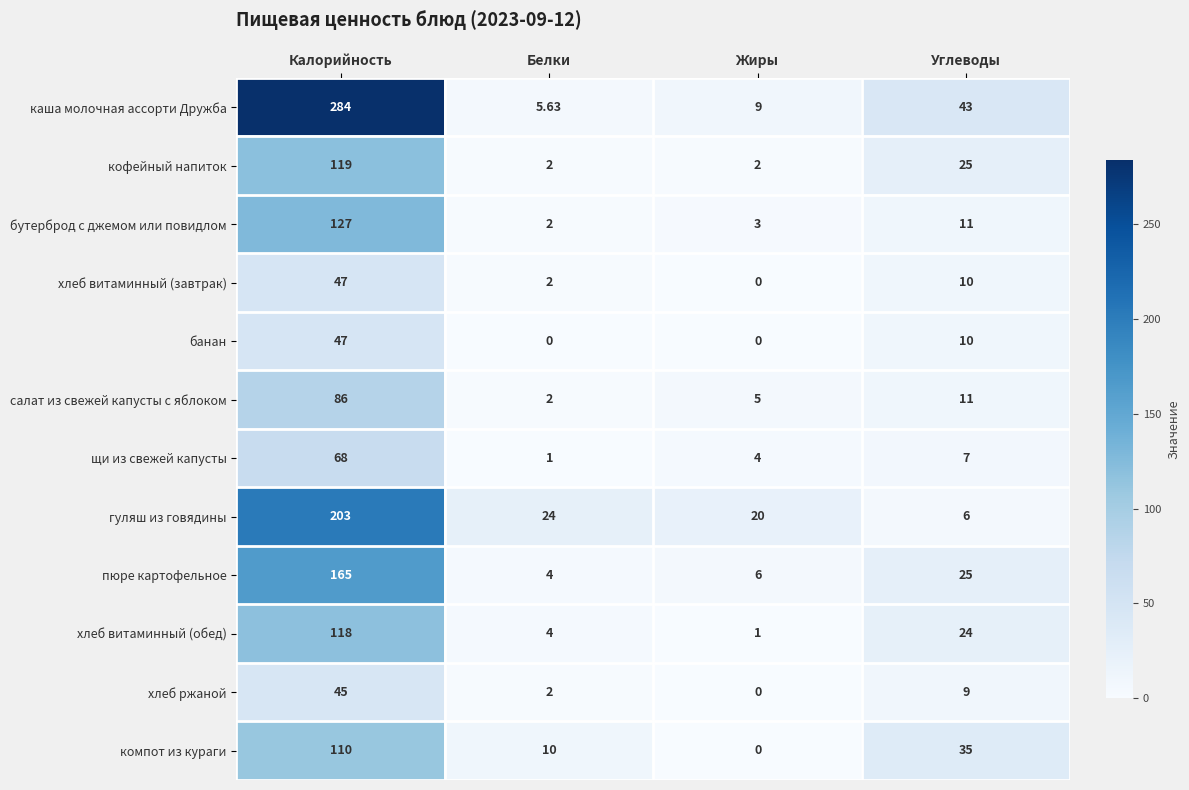

Which series has the widest spread of values?

каша молочная ассорти Дружба